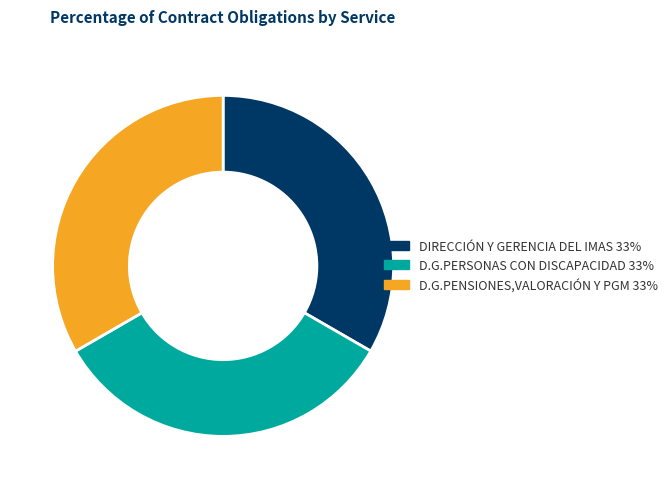

Is there a majority slice in this chart?

No